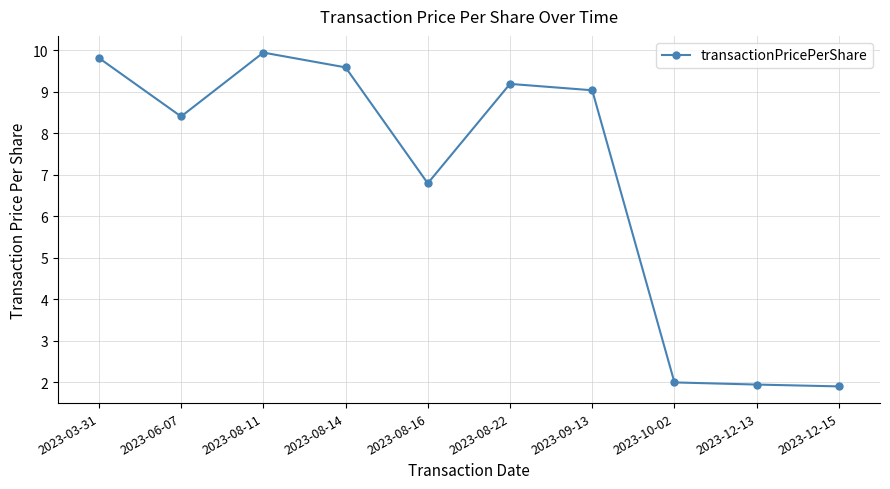

The chart shows a value of 2.0 at 2023-10-02. True or false?

True